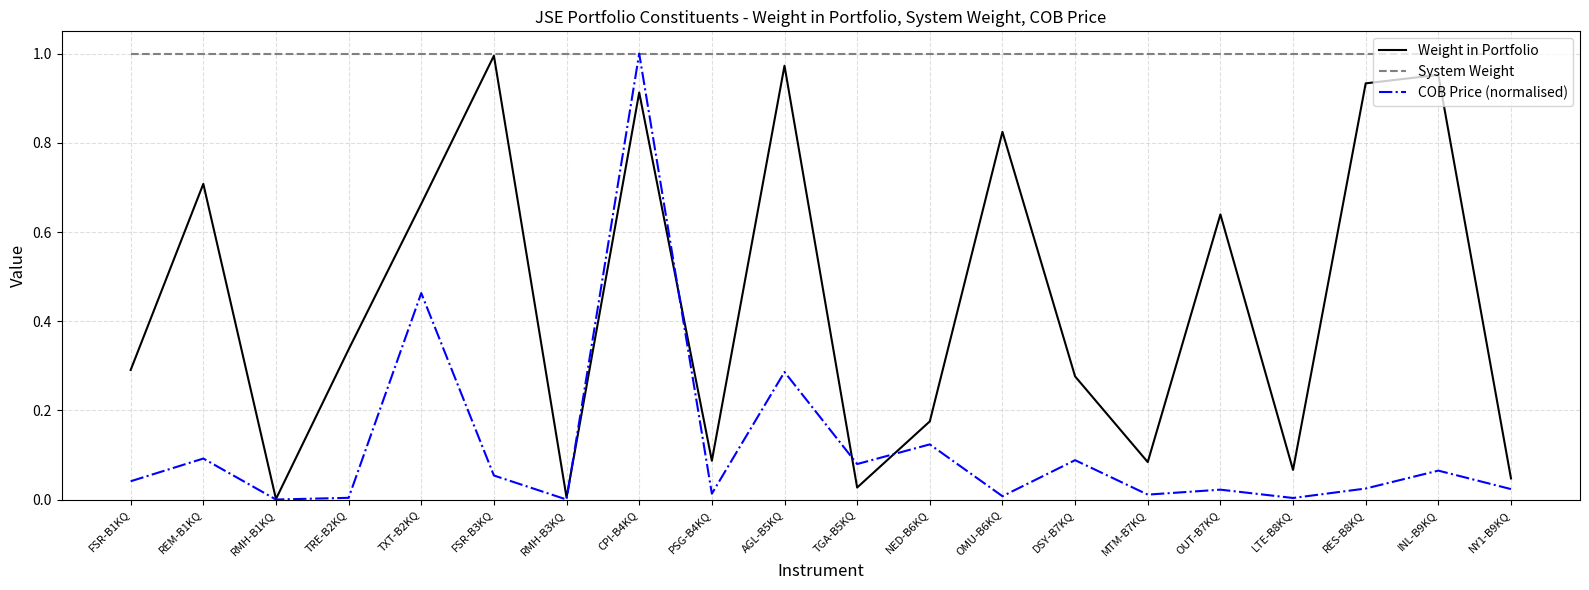

What are all the series names shown in the legend?

Weight in Portfolio, System Weight, COB Price (normalised)